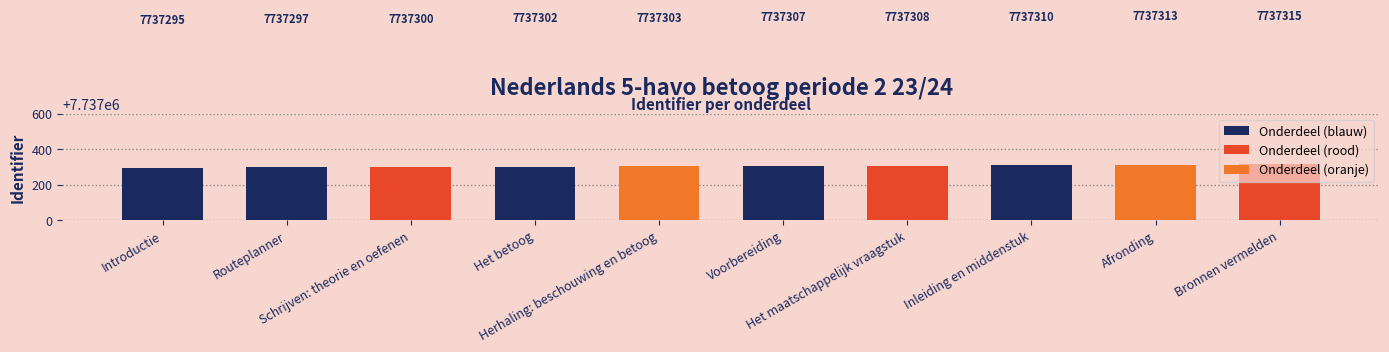

How many bars are there in total?

10